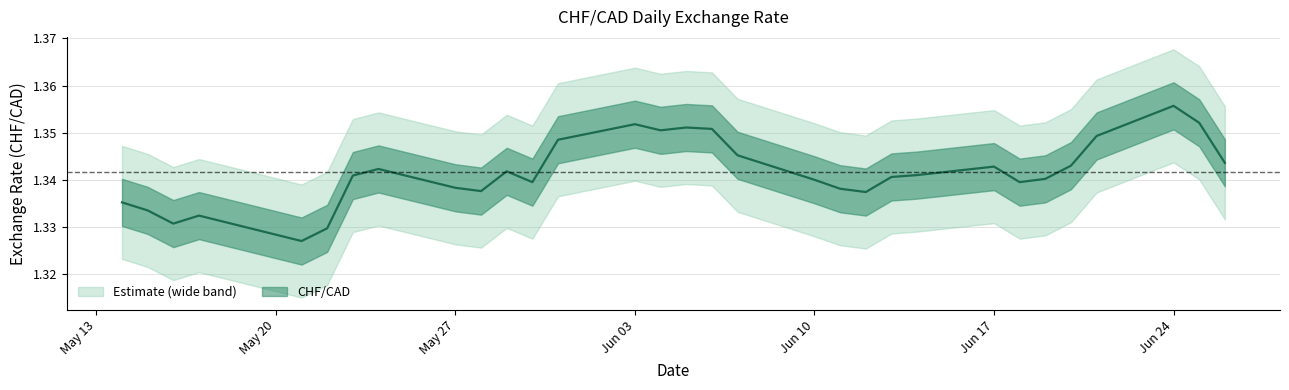

What is the value of the 26th point from the left?

1.3